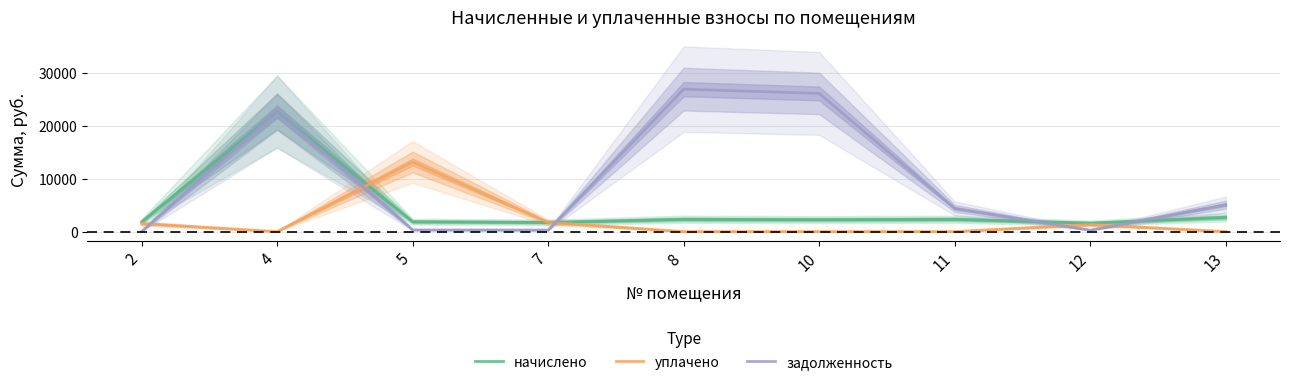

At which category does the chart reach its minimum across all series?

4